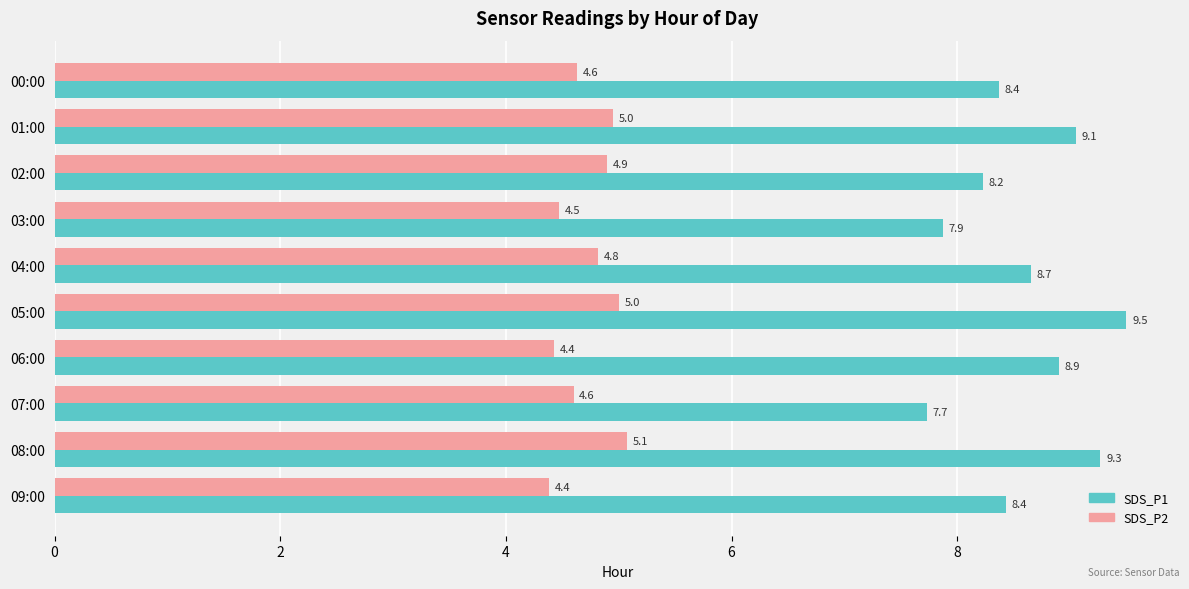

What is the average value of the SDS_P1 series?

8.6